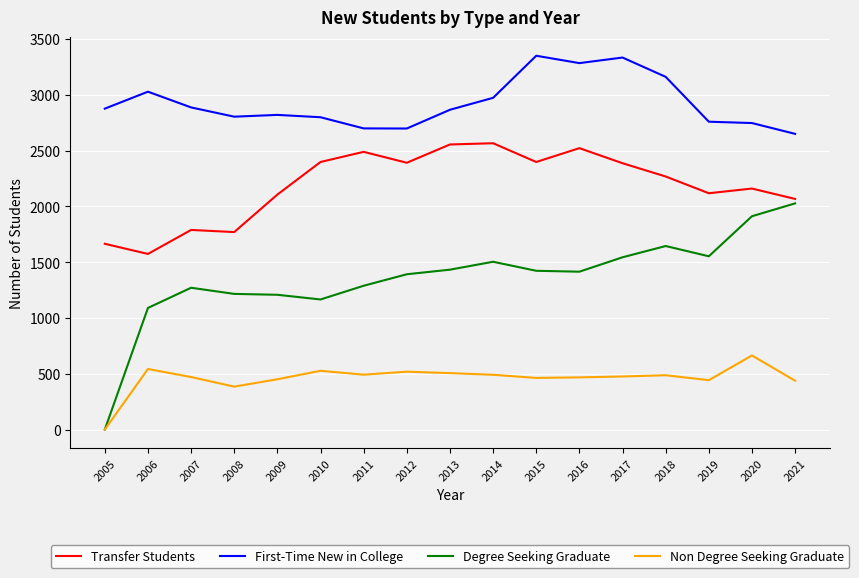

Rank the series by their maximum value, from highest to lowest.

First-Time New in College, Transfer Students, Degree Seeking Graduate, Non Degree Seeking Graduate